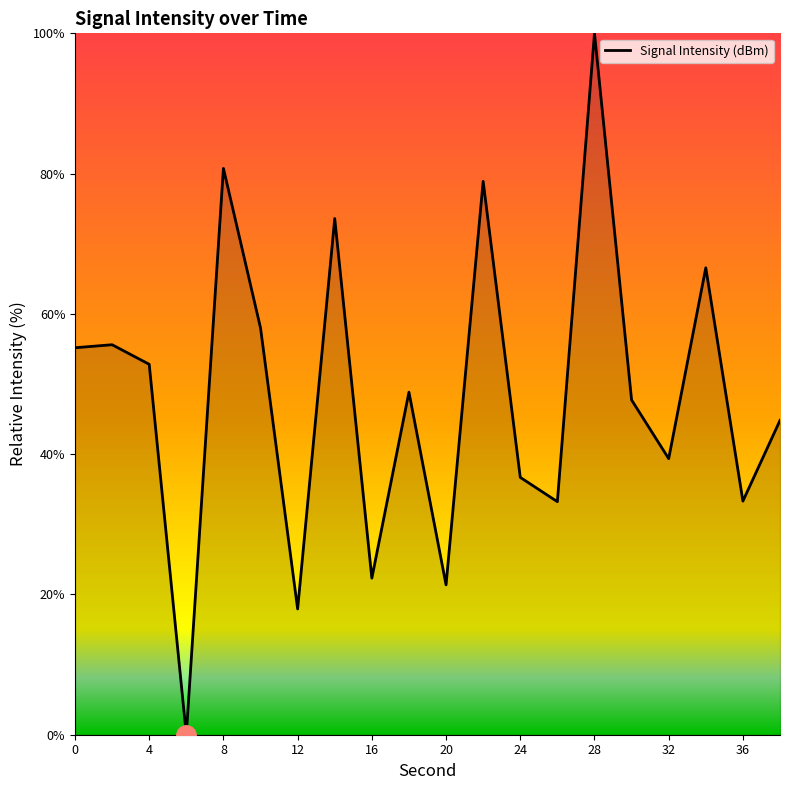

What is the difference between the maximum and minimum values?

100.0